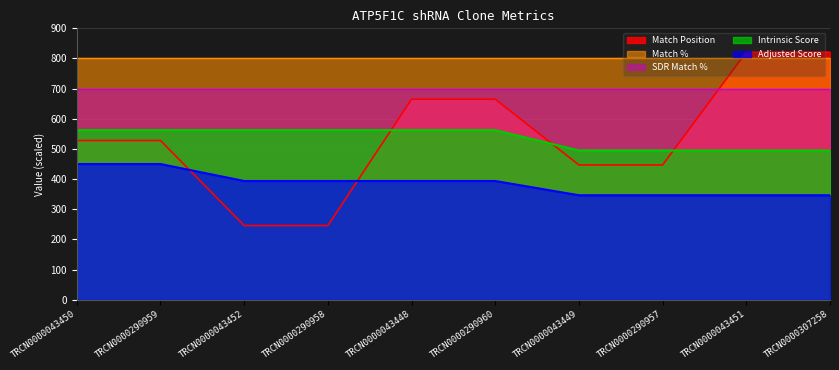

Is the value of SDR Match % at TRCN0000290960 greater than the value of Match % at TRCN0000043450?

No